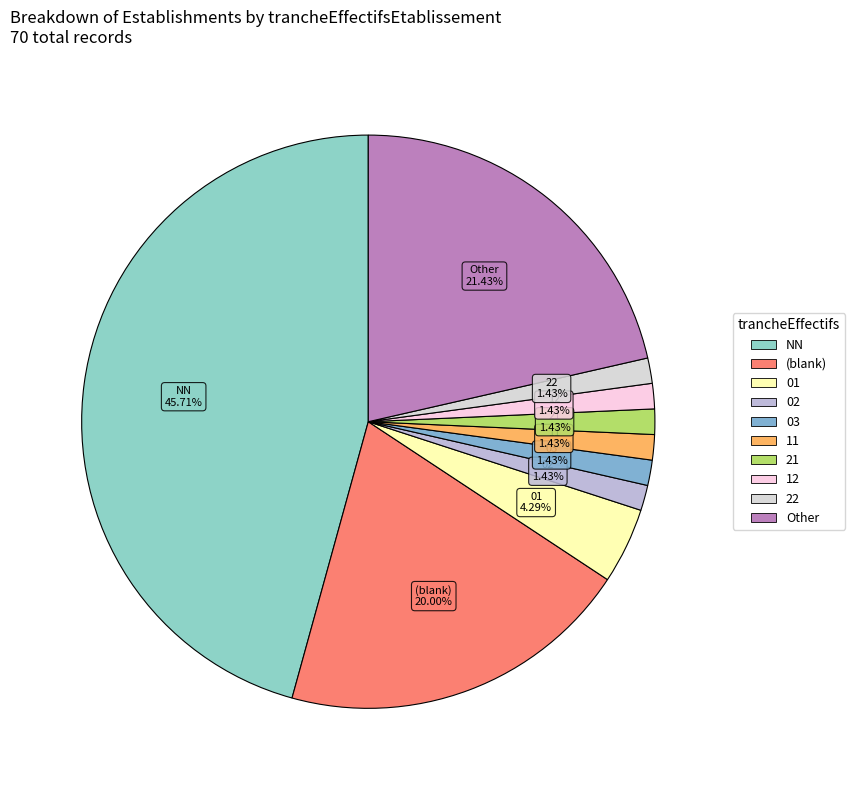

Is there a majority slice in this chart?

No